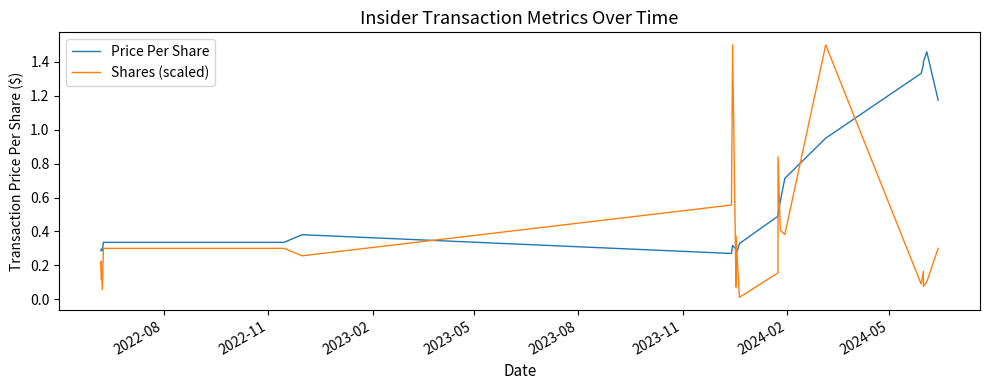

What is the label of the 4th point from the left?

2023-05